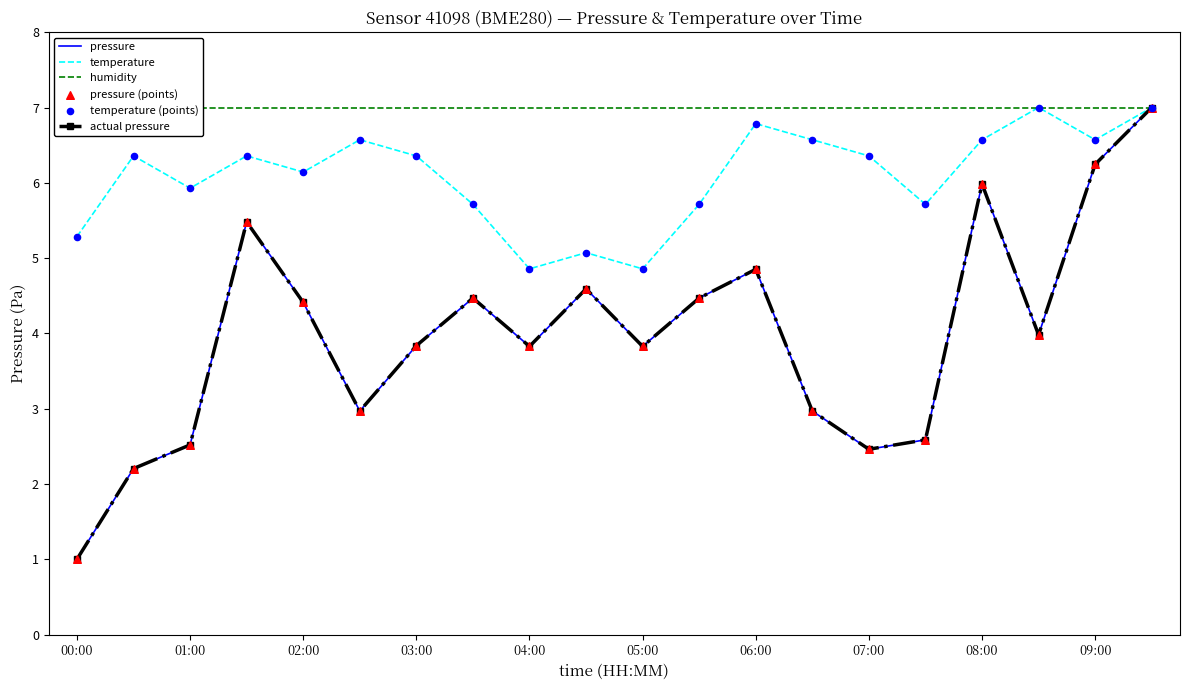

Which series reaches the minimum Y coordinate?

pressure